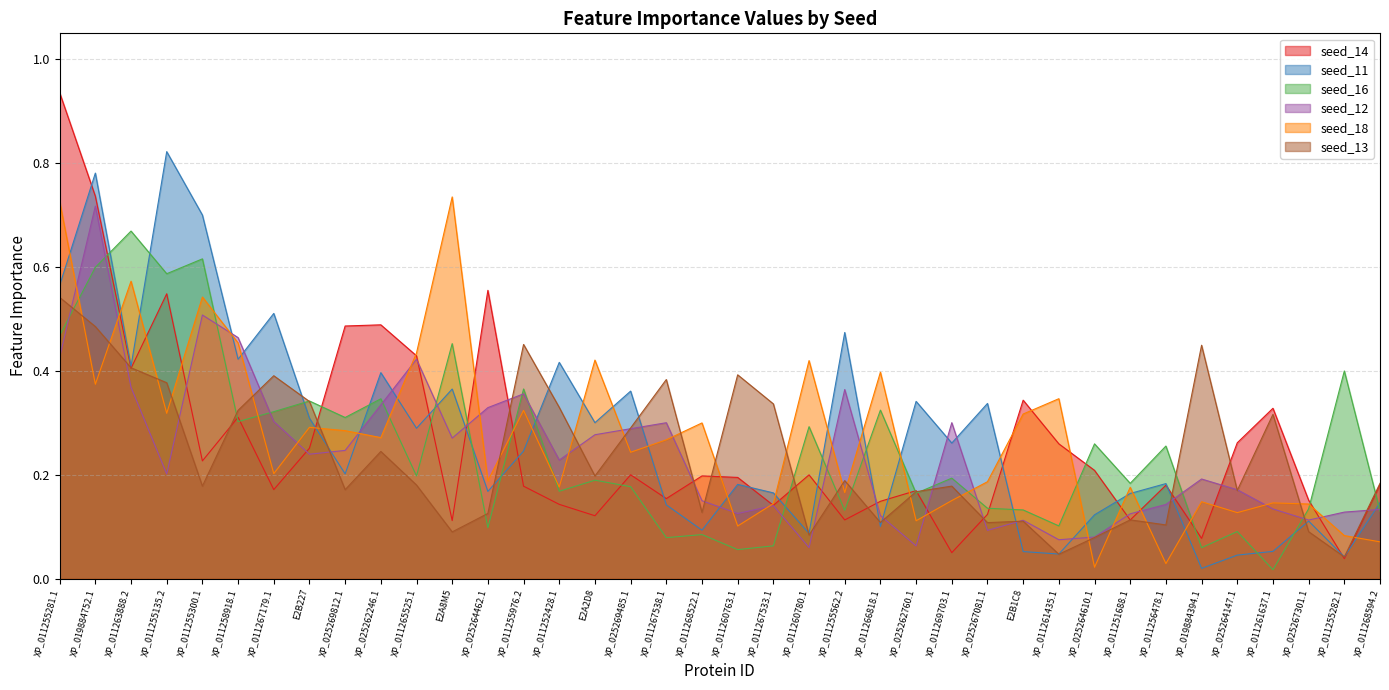

Reading left to right, transcribe all the data shown in this chart.

seed_14: 0.9	0.7	0.4	0.5	0.2	0.3	0.2	0.3	0.5	0.5	0.4	0.1	0.6	0.2	0.1	0.1	0.2	0.2	0.2	0.2	0.1	0.2	0.1	0.1	0.2	0.0	0.1	0.3	0.3	0.2	0.1	0.2	0.1	0.3	0.3	0.2	0.0	0.2
seed_11: 0.6	0.8	0.4	0.8	0.7	0.4	0.5	0.3	0.2	0.4	0.3	0.4	0.2	0.2	0.4	0.3	0.4	0.1	0.1	0.2	0.2	0.1	0.5	0.1	0.3	0.3	0.3	0.1	0.0	0.1	0.2	0.2	0.0	0.0	0.1	0.1	0.0	0.1
seed_16: 0.5	0.6	0.7	0.6	0.6	0.3	0.3	0.3	0.3	0.3	0.2	0.5	0.1	0.4	0.2	0.2	0.2	0.1	0.1	0.1	0.1	0.3	0.1	0.3	0.2	0.2	0.1	0.1	0.1	0.3	0.2	0.3	0.1	0.1	0.0	0.1	0.4	0.1
seed_12: 0.4	0.7	0.4	0.2	0.5	0.5	0.3	0.2	0.2	0.3	0.4	0.3	0.3	0.4	0.2	0.3	0.3	0.3	0.1	0.1	0.1	0.1	0.4	0.1	0.1	0.3	0.1	0.1	0.1	0.1	0.1	0.1	0.2	0.2	0.1	0.1	0.1	0.1
seed_18: 0.7	0.4	0.6	0.3	0.5	0.5	0.2	0.3	0.3	0.3	0.4	0.7	0.2	0.3	0.2	0.4	0.2	0.3	0.3	0.1	0.1	0.4	0.2	0.4	0.1	0.2	0.2	0.3	0.3	0.0	0.2	0.0	0.1	0.1	0.1	0.1	0.1	0.1
seed_13: 0.5	0.5	0.4	0.4	0.2	0.3	0.4	0.3	0.2	0.2	0.2	0.1	0.1	0.5	0.3	0.2	0.3	0.4	0.1	0.4	0.3	0.1	0.2	0.1	0.2	0.2	0.1	0.1	0.0	0.1	0.1	0.1	0.4	0.2	0.3	0.1	0.0	0.2